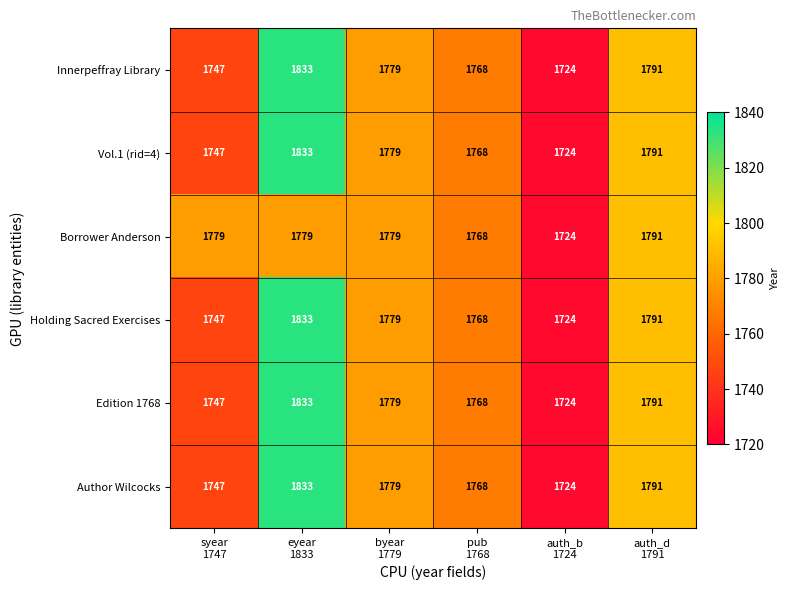

Count the Holding Sacred Exercises values in the range 1747 to 1791.

4